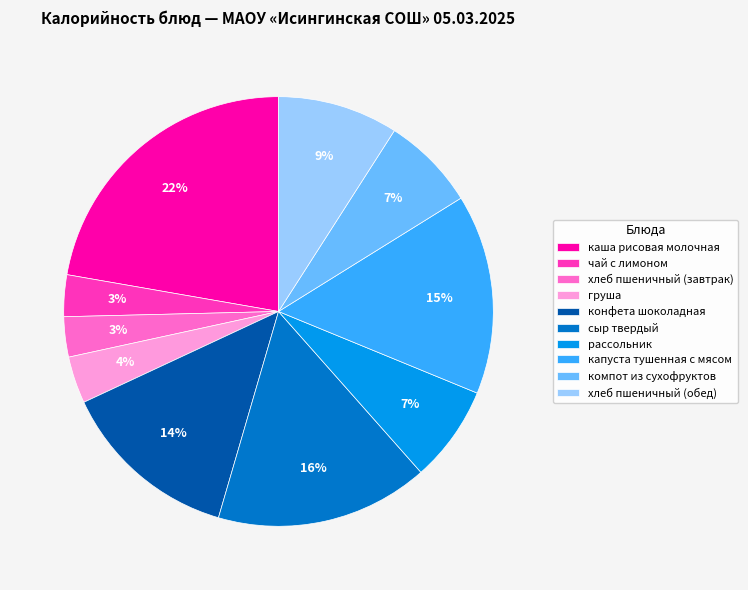

Is the sum of сыр твердый and хлеб пшеничный (завтрак) greater than half?

No